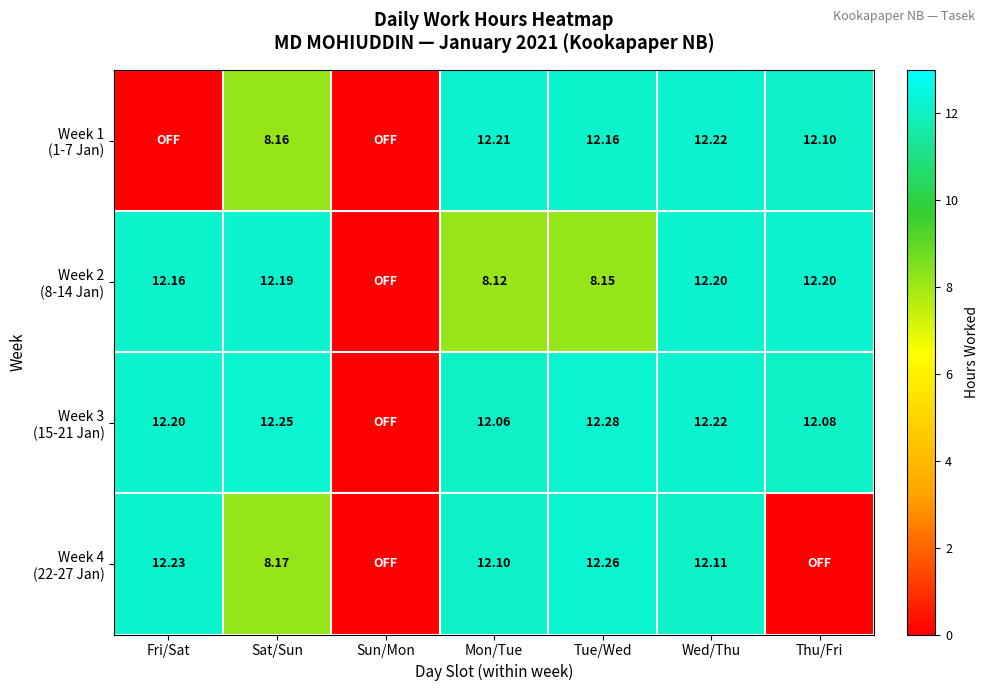

Which series changed the most between Sat/Sun and Thu/Fri?

Week 4 (22-27 Jan)